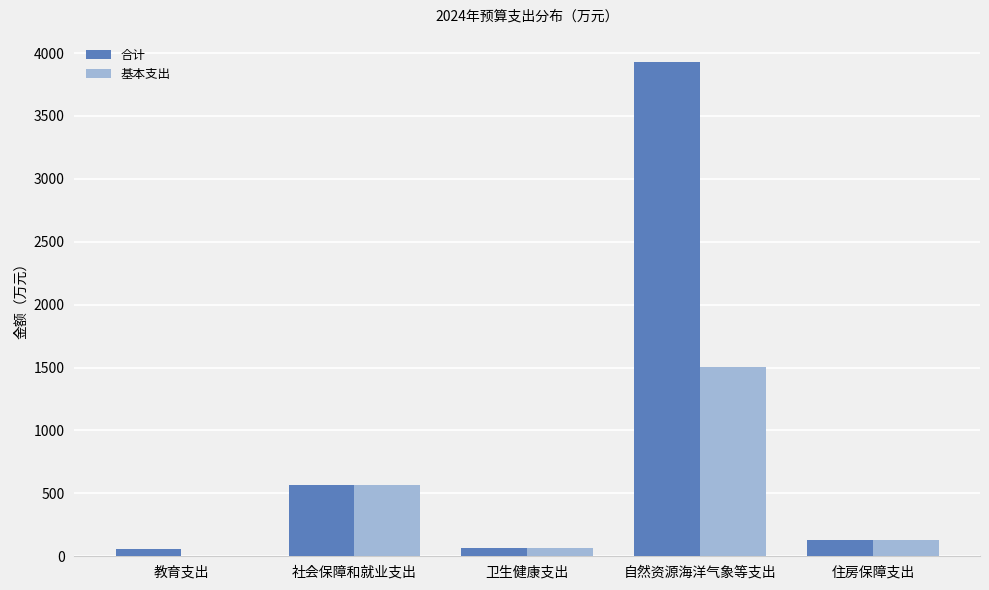

What is the greatest value displayed?

3926.2